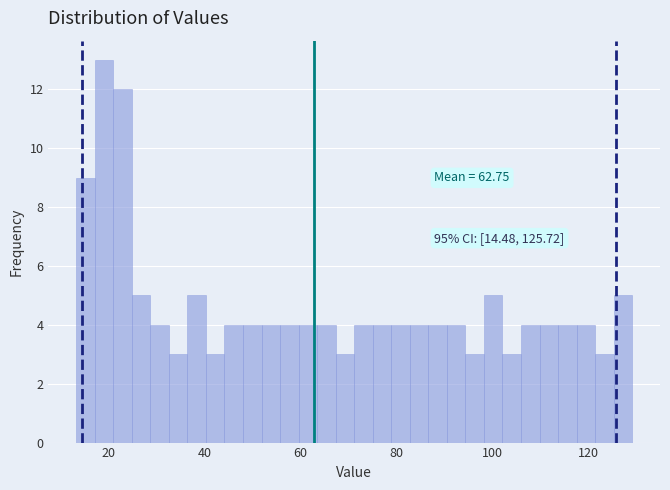

Around what value on the x-axis is the tallest bar? Give the approximate position of its centre, as read against the axis.

20